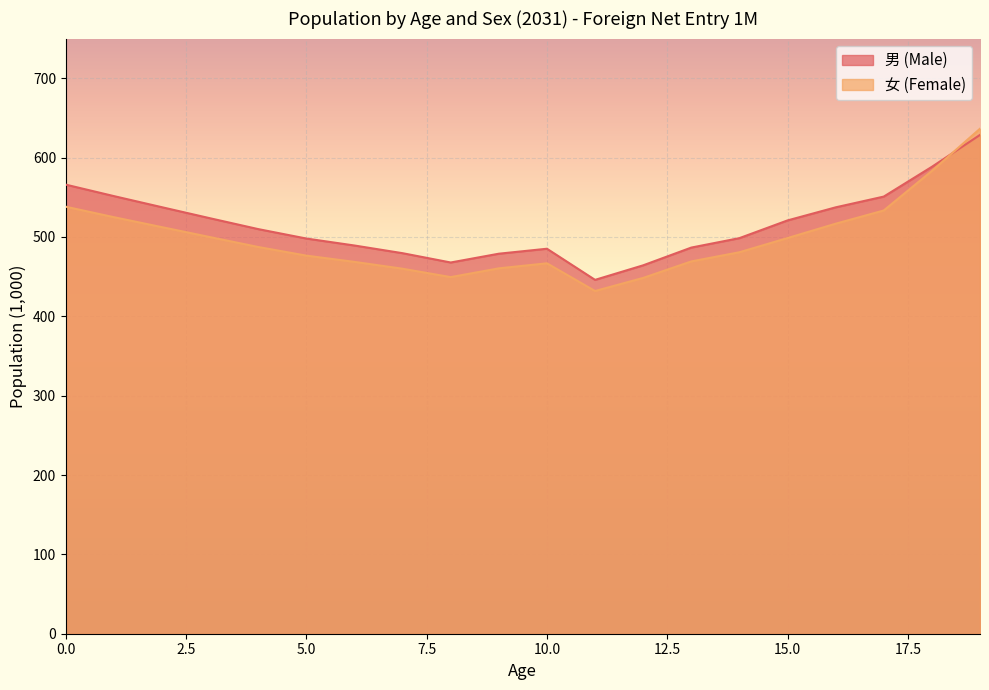

How many categories are shown in the chart?

20